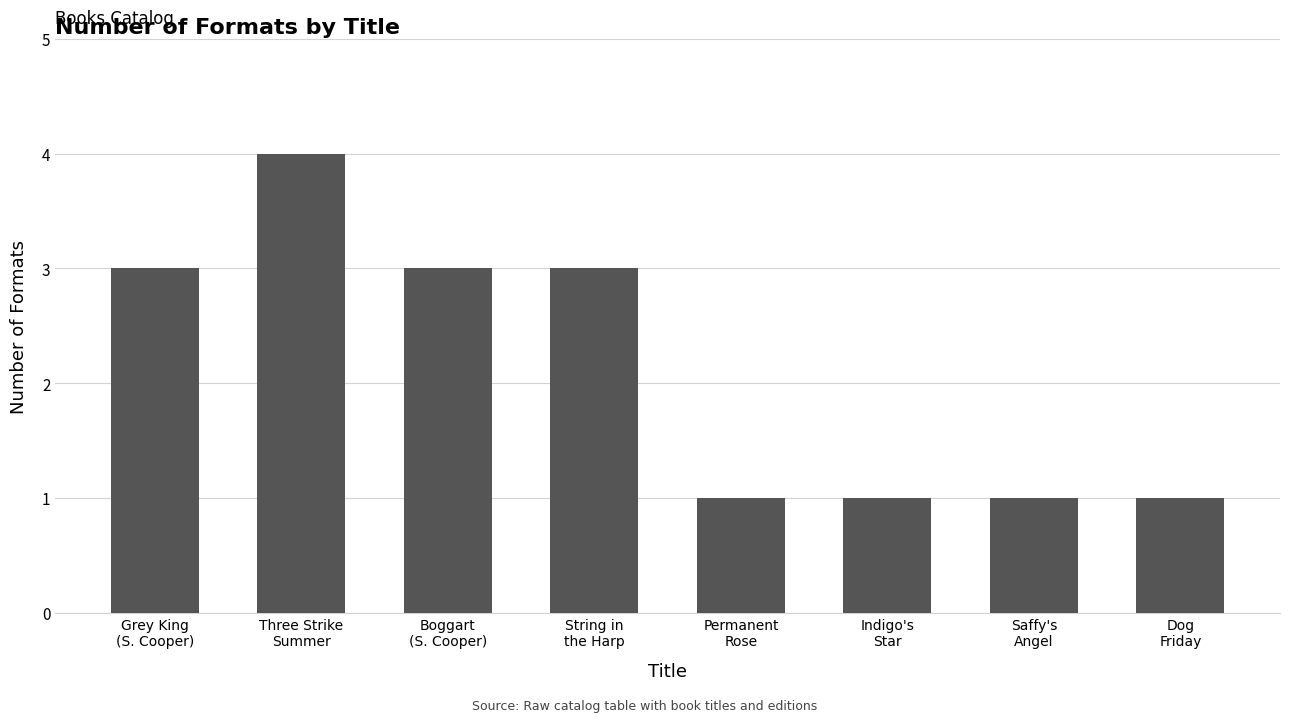

What is the label of the 2nd bar from the right?

Saffy's
Angel